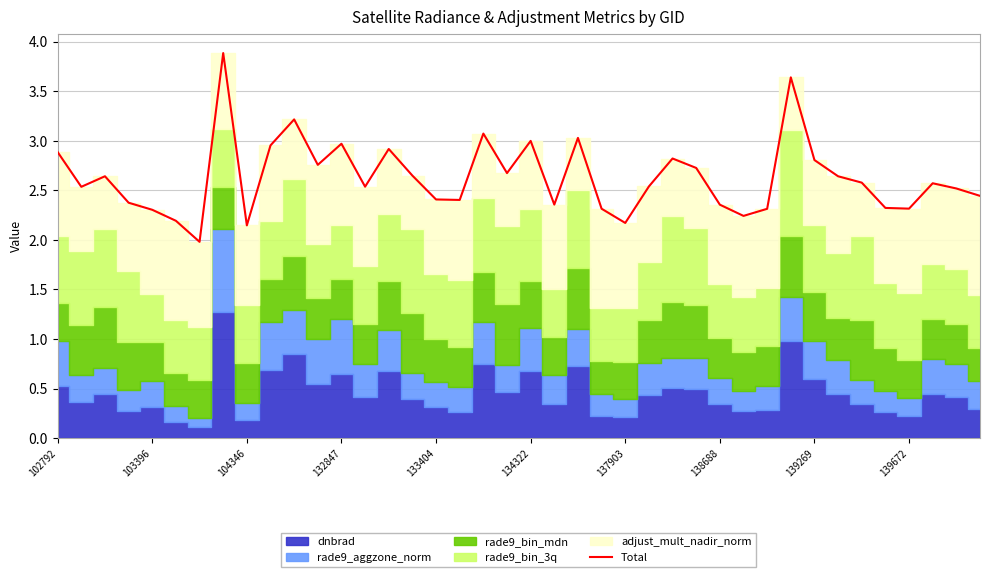

The chart shows a value of 2.6 at 33. True or false?

True